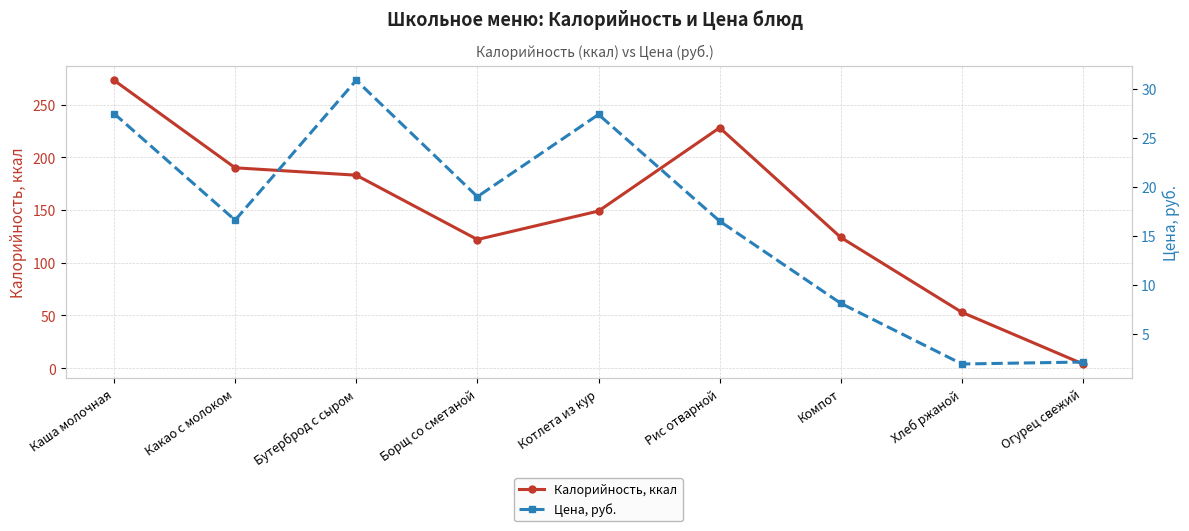

What value does the Калорийность, ккал series have at Котлета из кур?

149